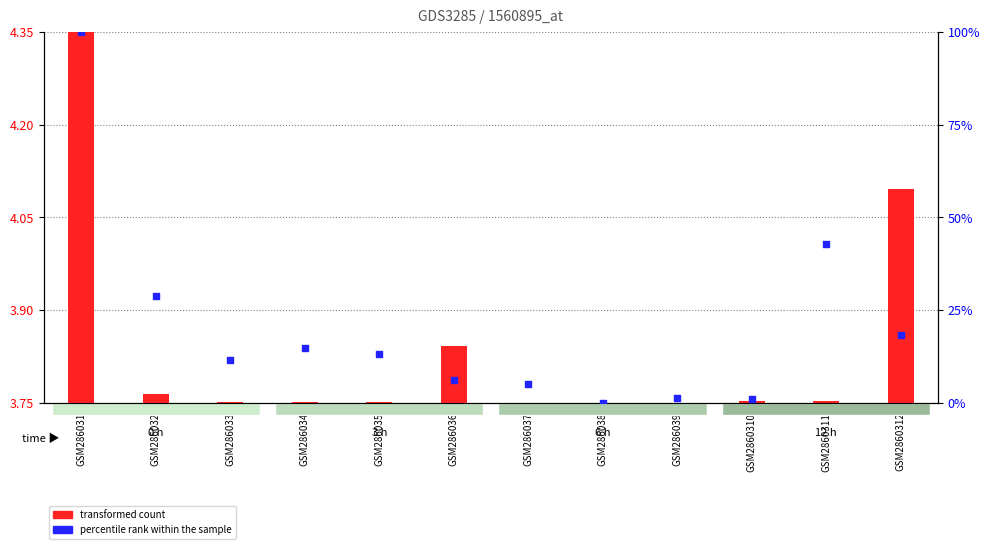

At how many categories does at least one series exceed 24?

3